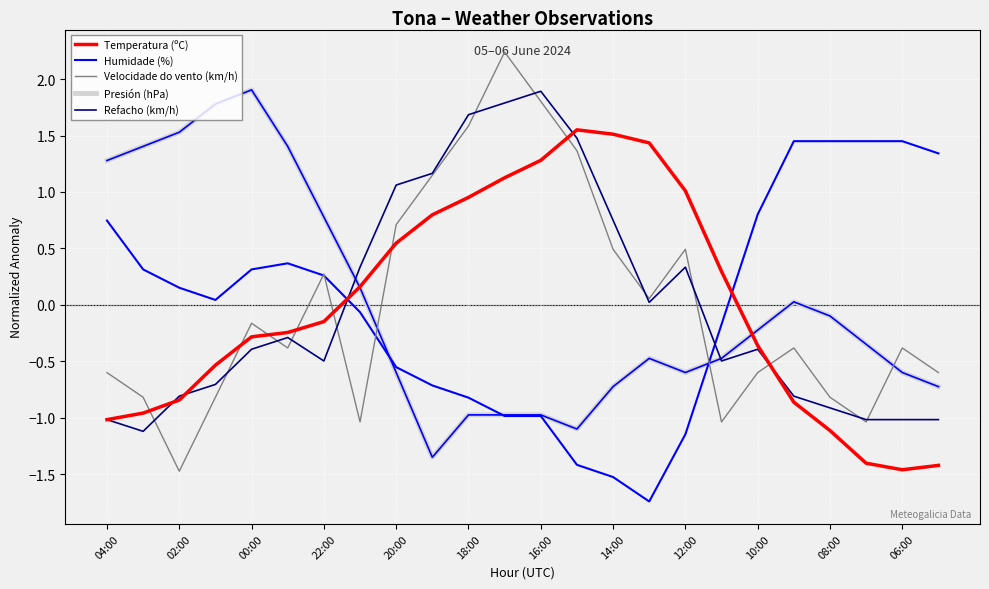

What is the greatest value displayed?

2.2